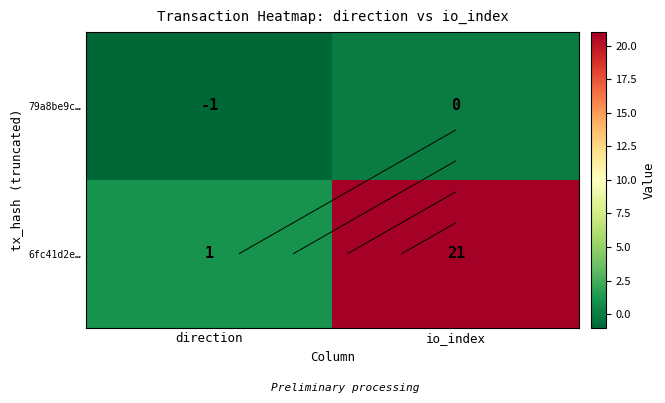

At how many categories does at least one series exceed 13?

1